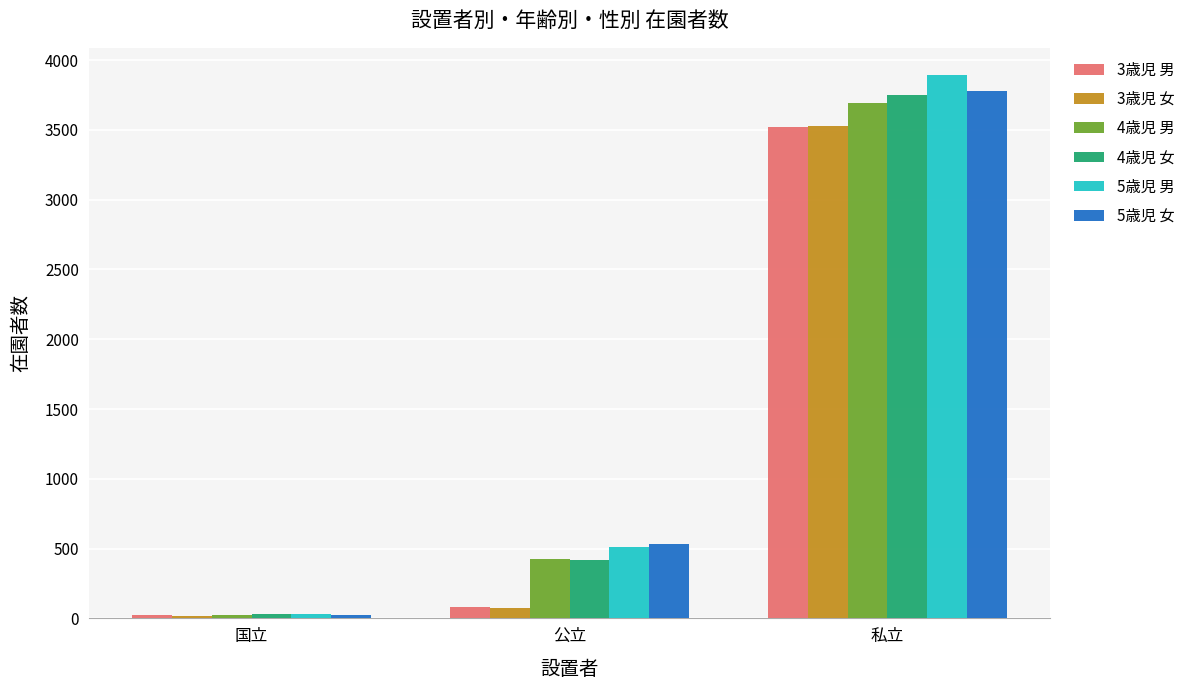

What is the sum of the 3歳児 男 values at 公立 and 国立?

103